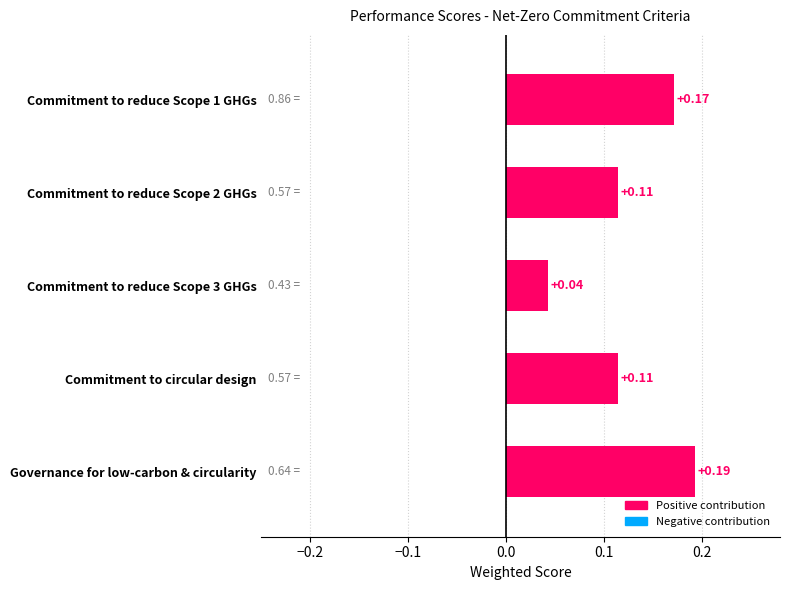

What is the label of the 4th bar from the top?

Commitment to circular design